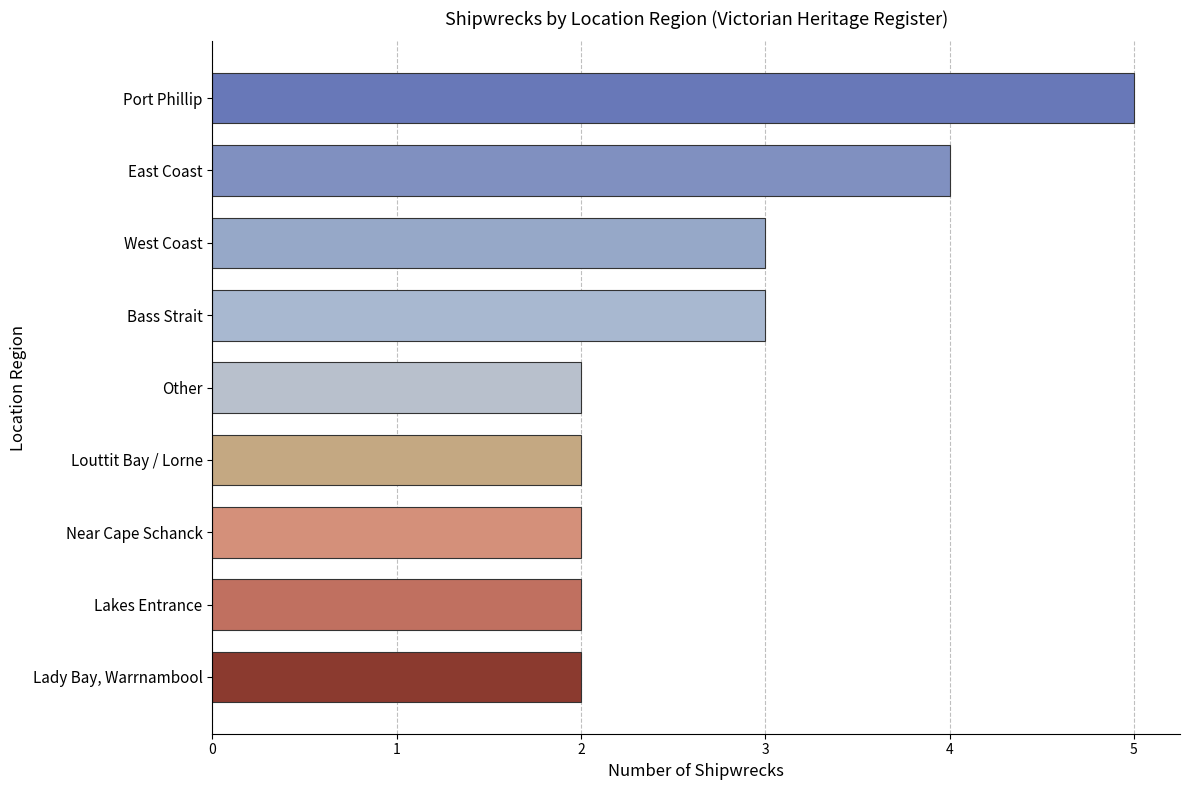

Reading bottom to top, what are all the values shown in this chart?

Lady Bay, Warrnambool=2	Lakes Entrance=2	Near Cape Schanck=2	Louttit Bay / Lorne=2	Other=2	Bass Strait=3	West Coast=3	East Coast=4	Port Phillip=5